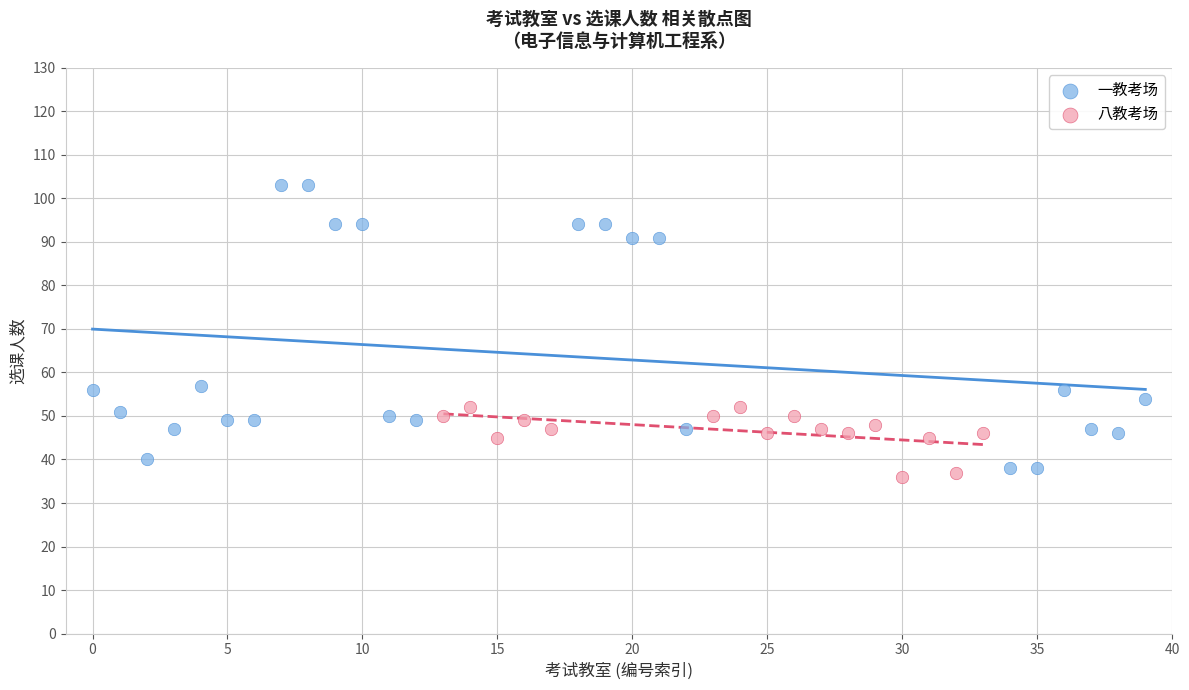

Which series has the largest Y range (max minus min)?

一教考场